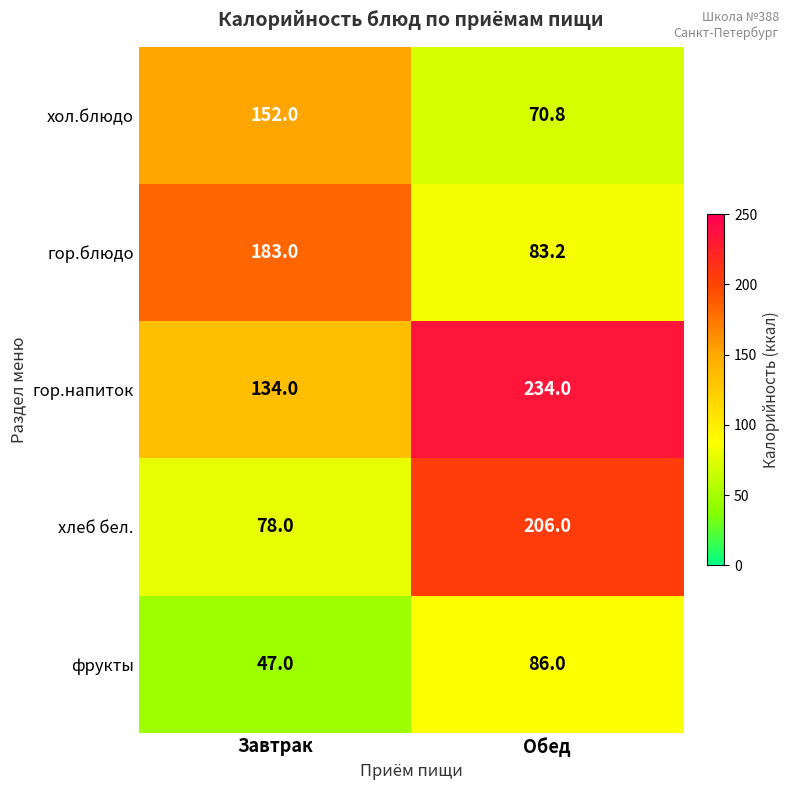

The value of гор.напиток at Завтрак is 134.0. True or false?

True